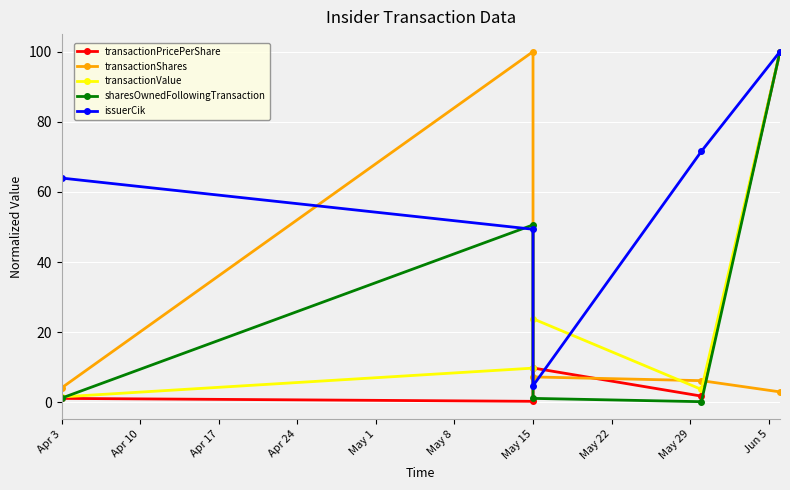

What is the lowest value of the sharesOwnedFollowingTransaction series?

0.2